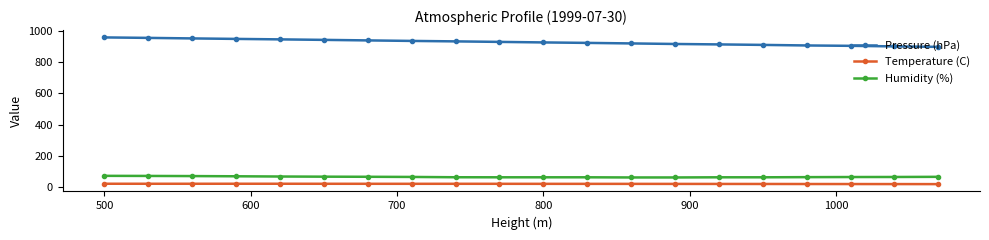

Rank the series by their maximum value, from highest to lowest.

Pressure (hPa), Humidity (%), Temperature (C)